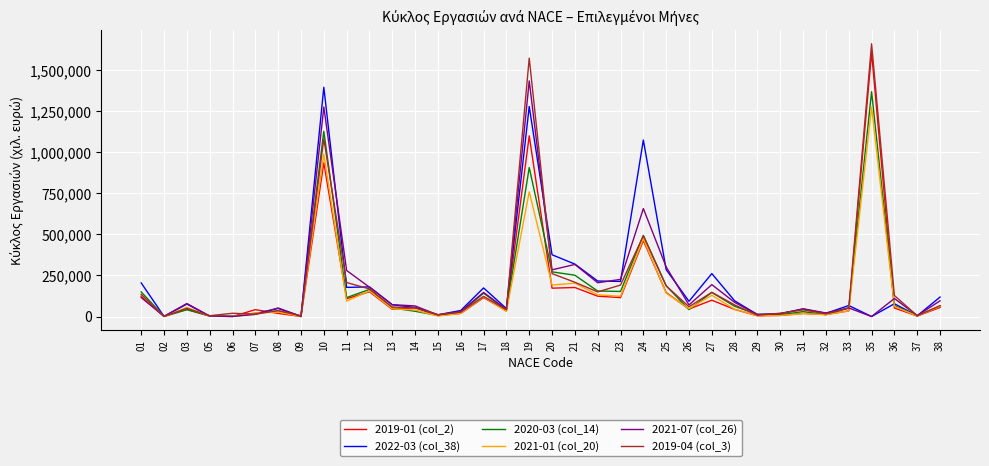

Where does the 2022-03 (col_38) series first go above 75768?

01